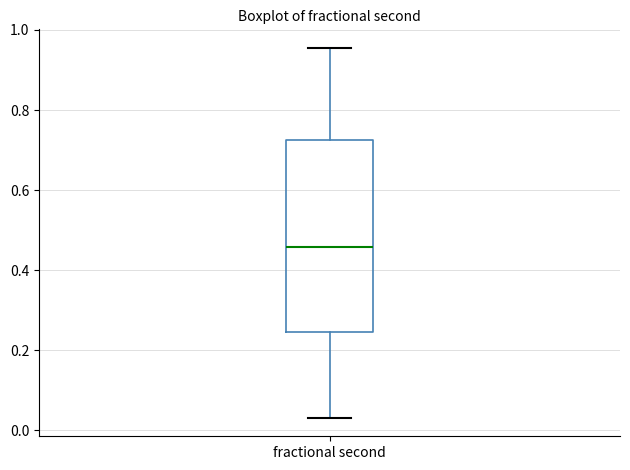

Read this box plot against the y-axis: the position of the median line, the range covered by the box, and the ends of both whiskers. The values are not printed on the chart, so give them approximately, as read against the axis.

median 0.46, box 0.24 to 0.72, whiskers 0.04 to 0.96